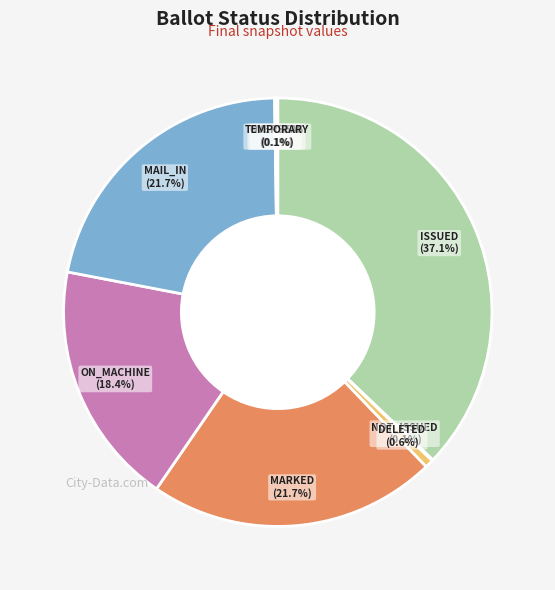

Is there a majority slice in this chart?

No